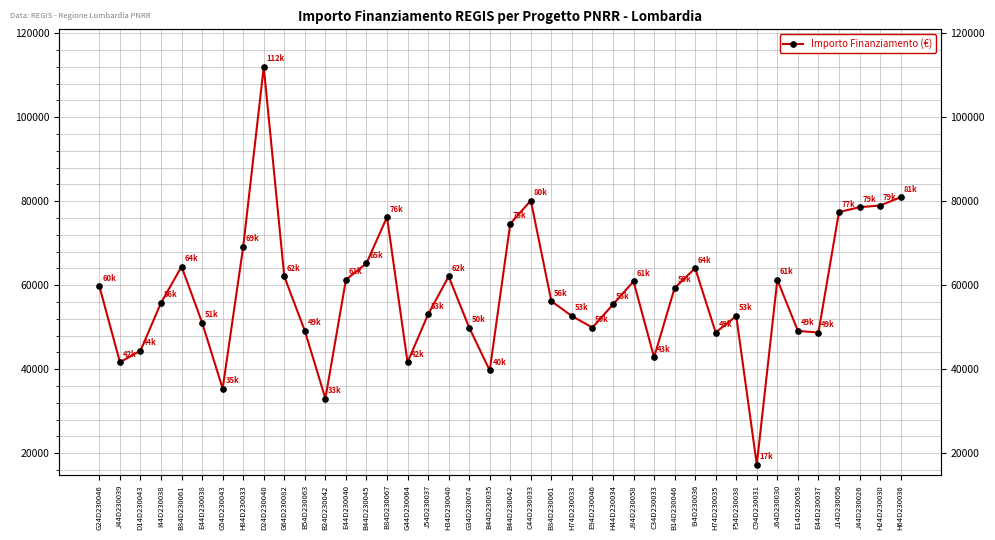

The chart shows a value of 25992.7 at C44D230033. True or false?

False